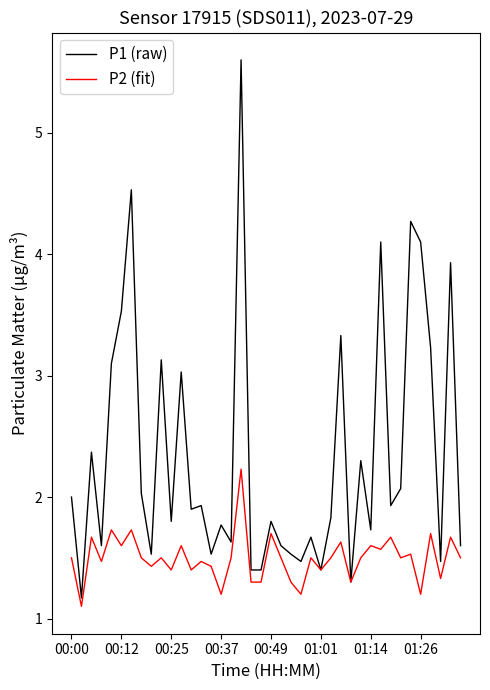

What are all the series names shown in the legend?

P1 (raw), P2 (fit)